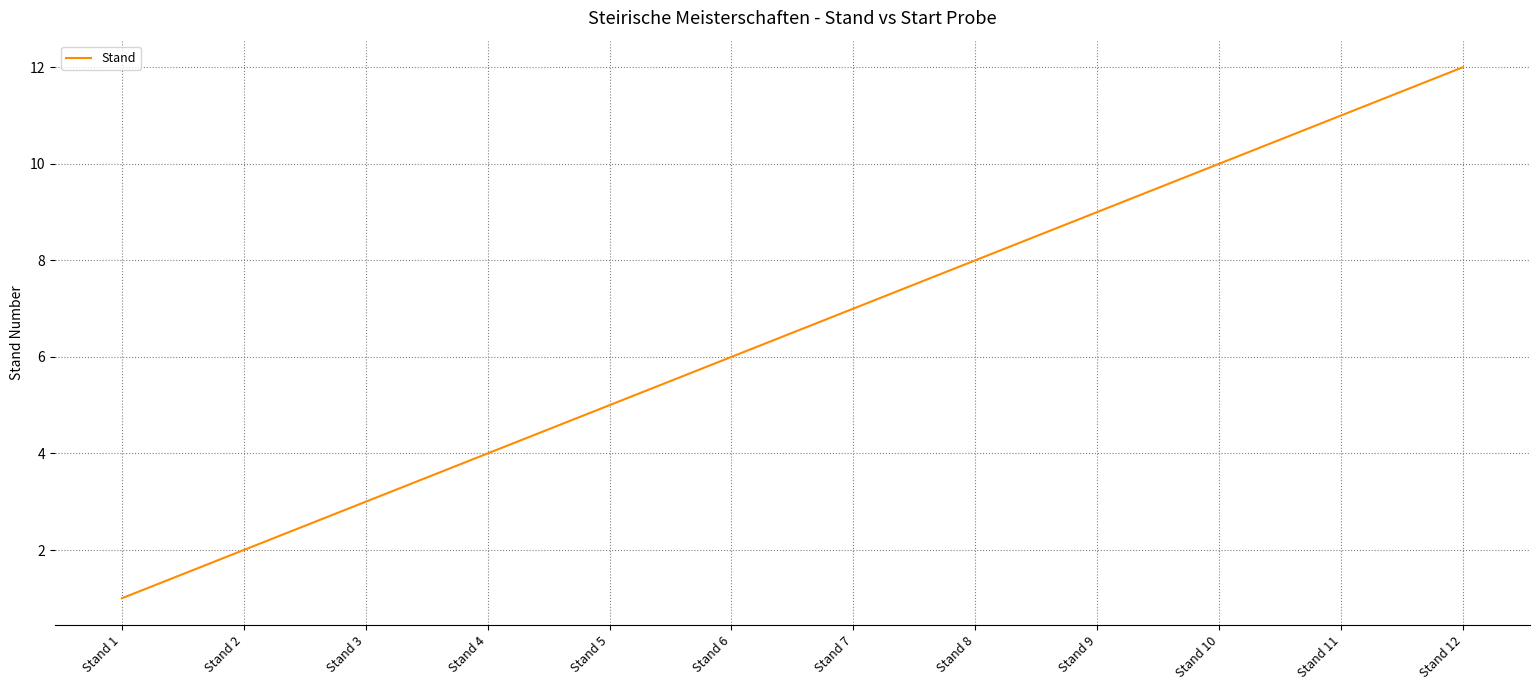

What is the sum of the values at Stand 11 and Stand 1?

12